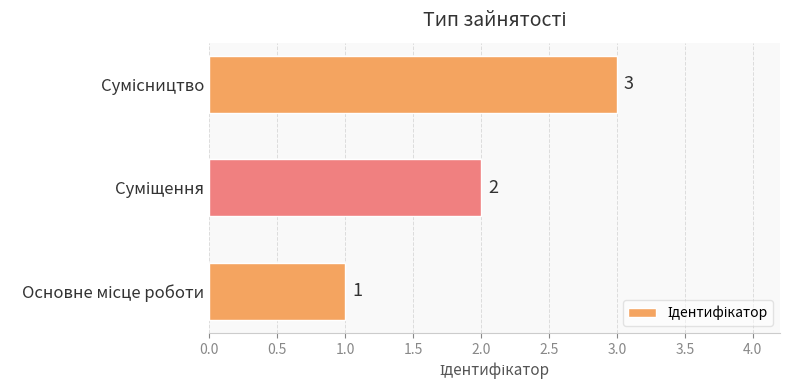

Count the values in the range 1 to 3.

3